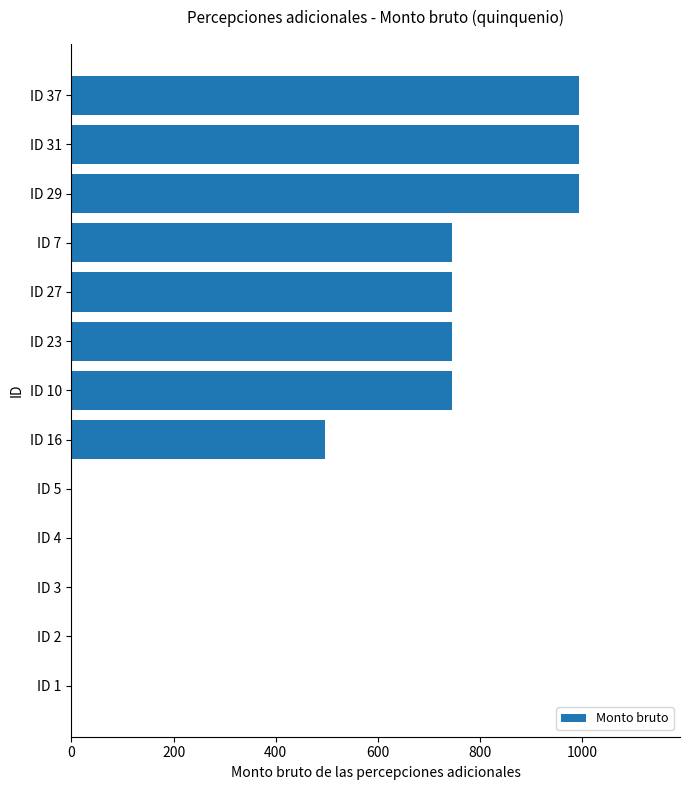

What is the sum of all values?

6453.7